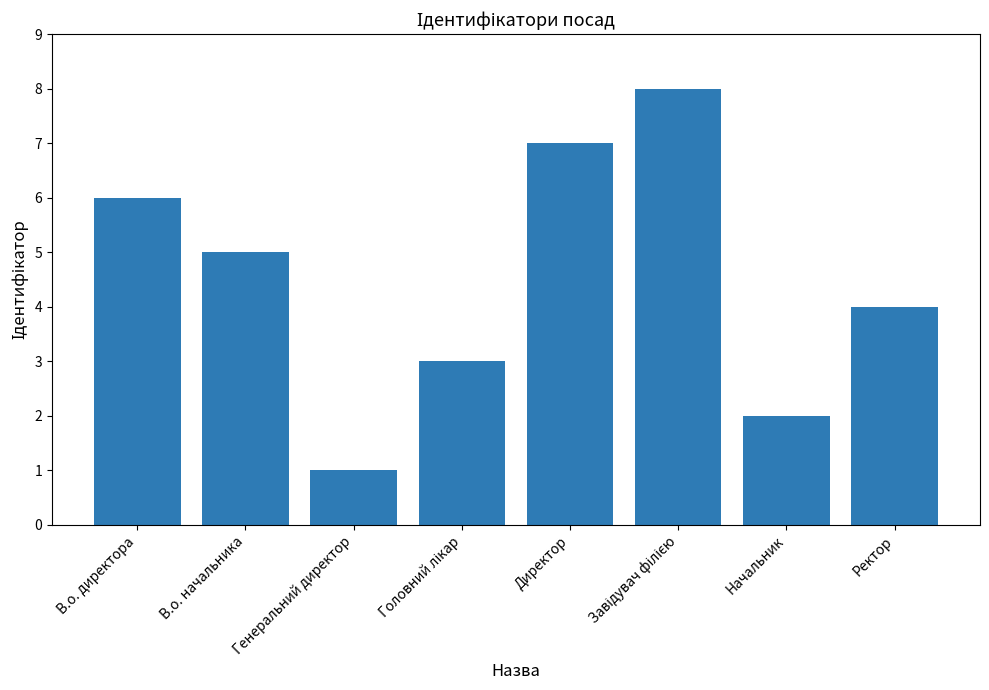

What is the smallest value displayed?

1